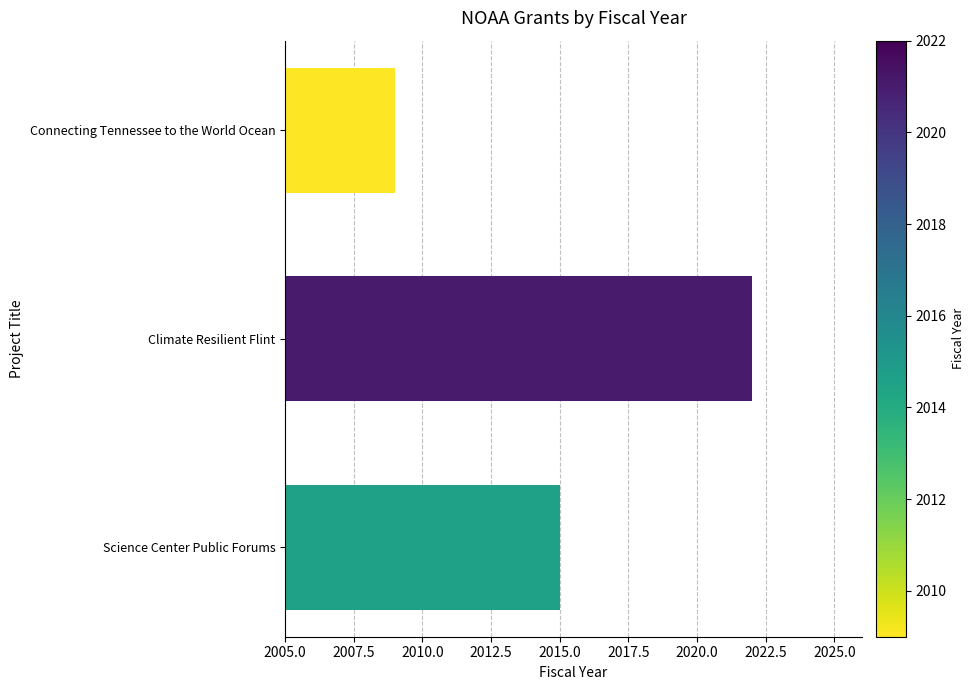

What is the approximate value at Connecting Tennessee to the World Ocean, to the nearest 5?

2010